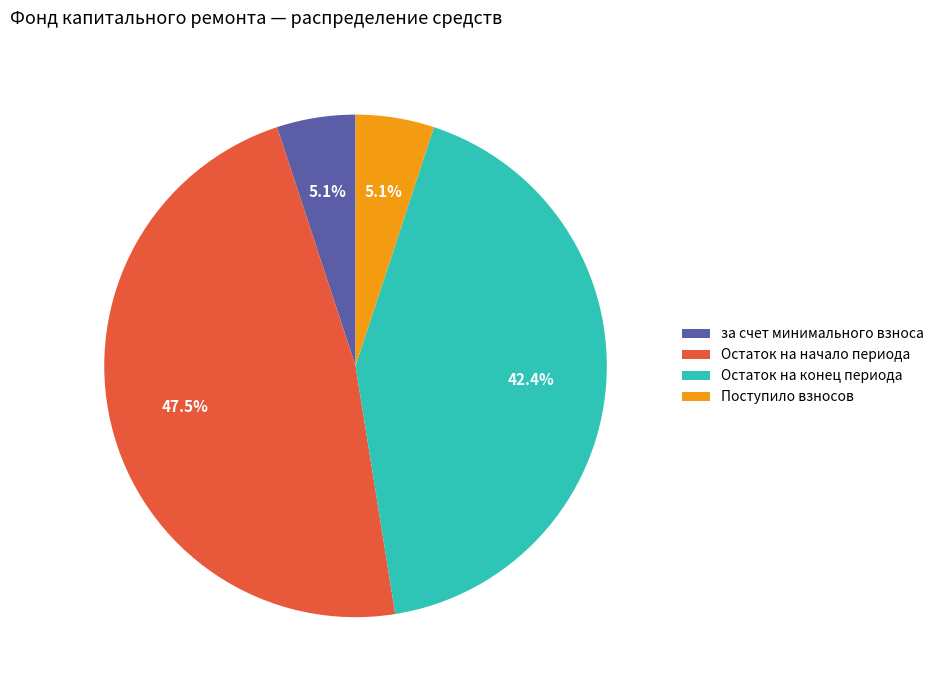

What is the largest slice in the pie chart?

Остаток на начало периода